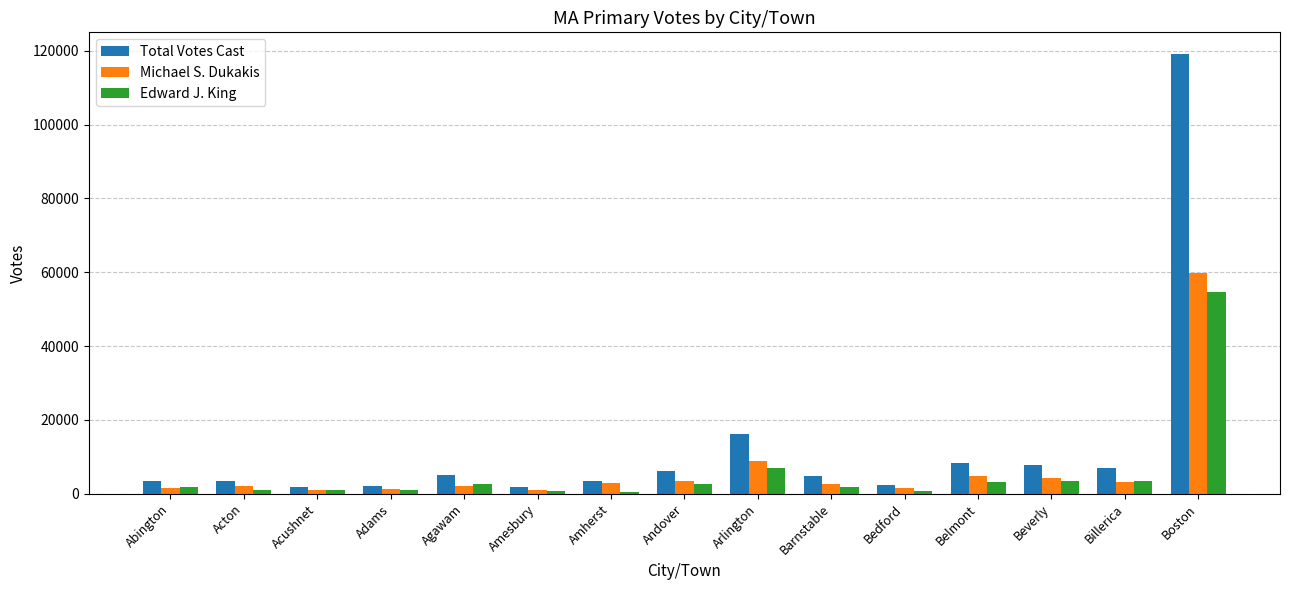

How many bars are there in each group?

3